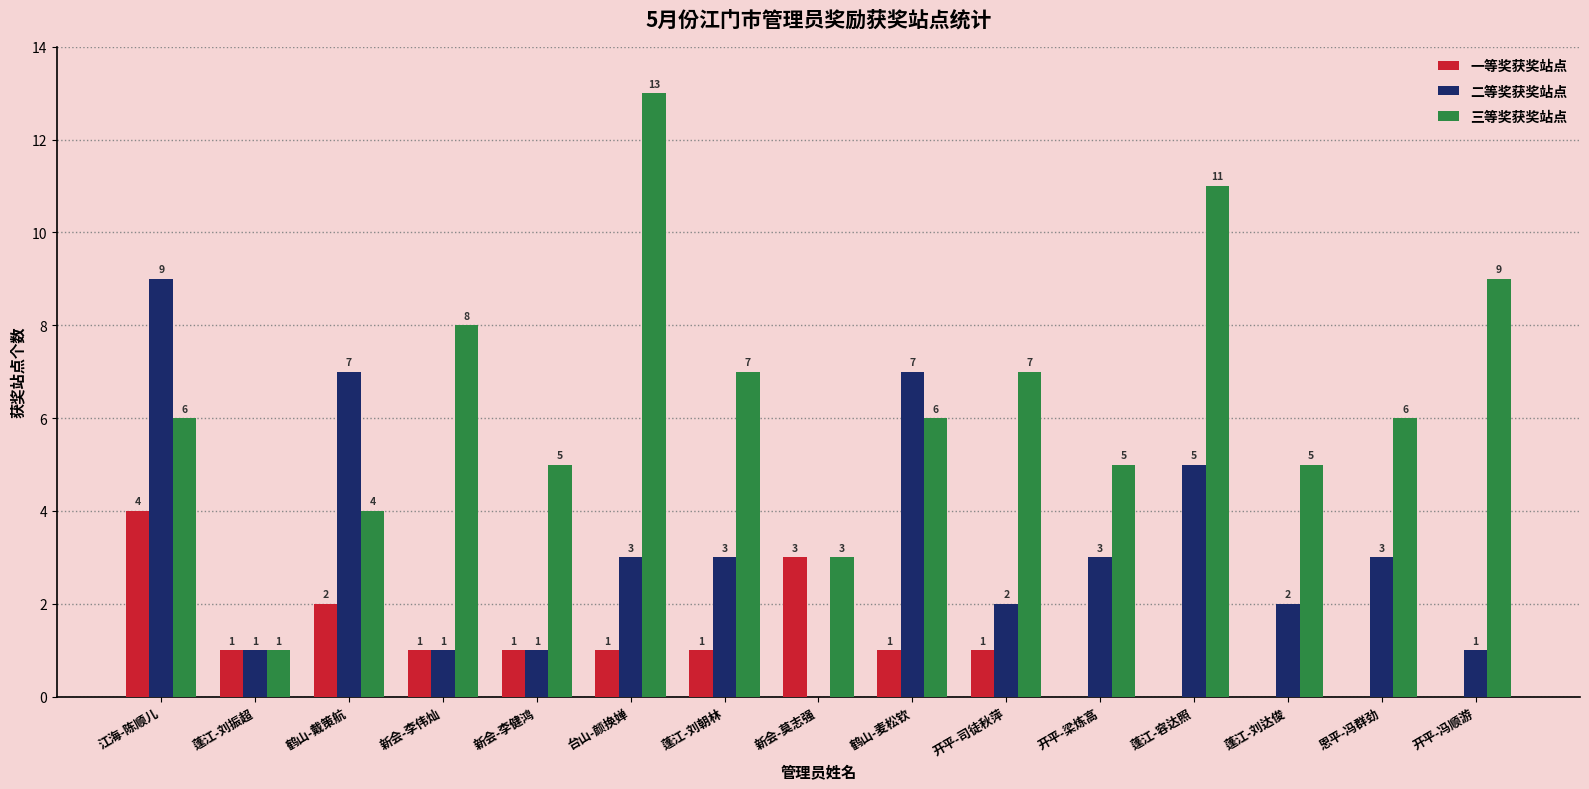

The value of 三等奖获奖站点 at 开平-冯顺游 is 14. True or false?

False